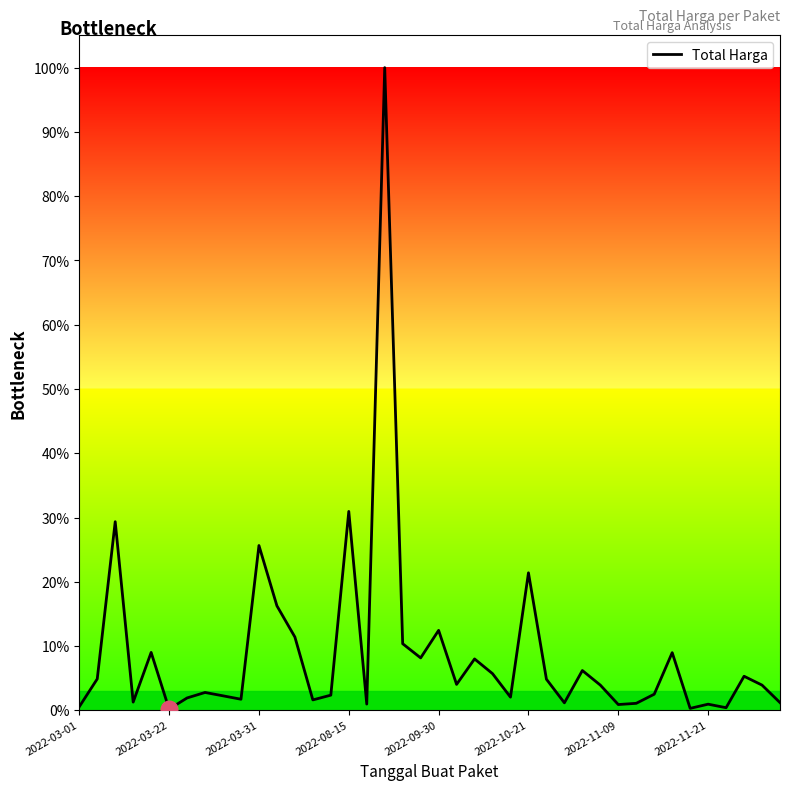

What is the difference between the maximum and minimum values?

99.8